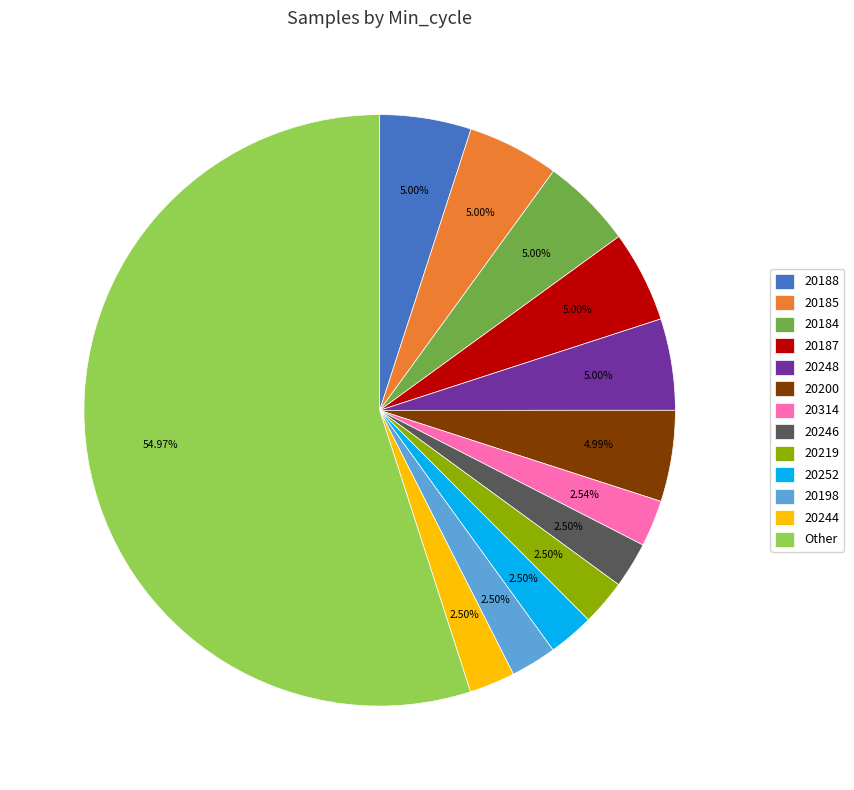

Is the sum of 20314 and 20248 greater than half?

No